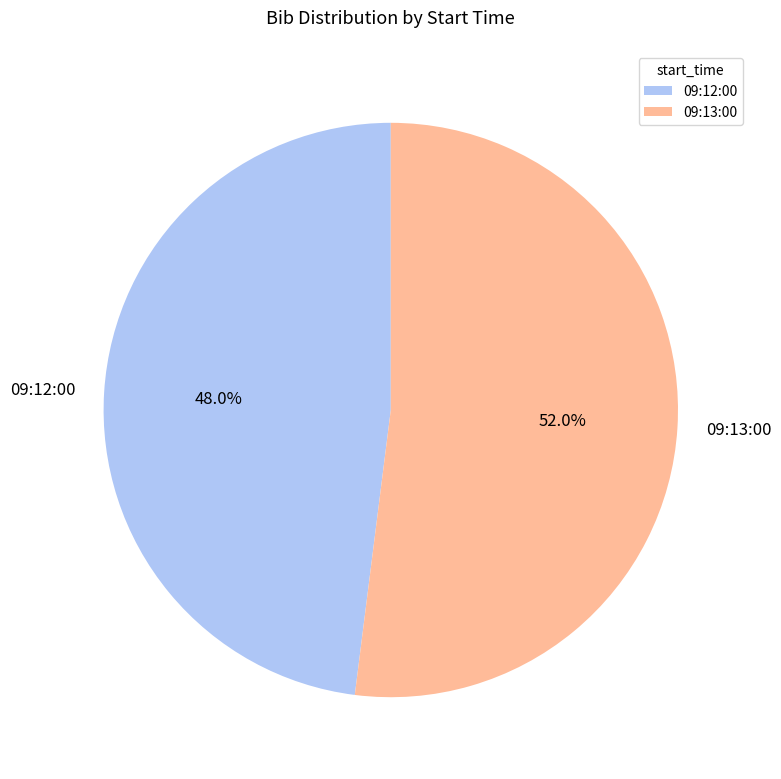

To the nearest percent, what percentage of the pie is 09:13:00?

52%